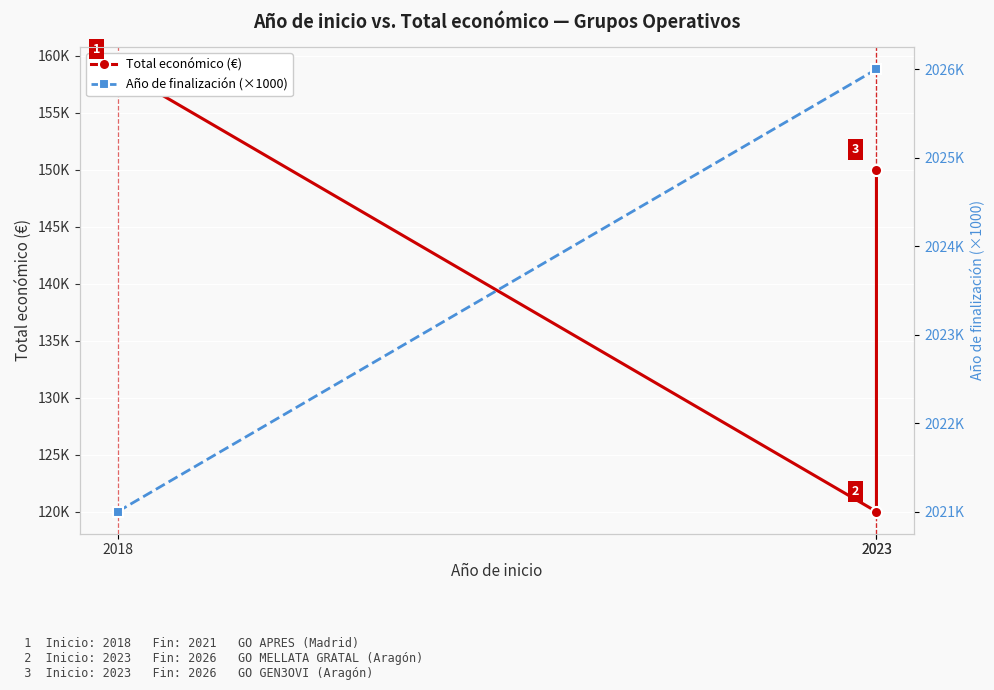

What is the spread (max minus min) of values at 2018?

1862180